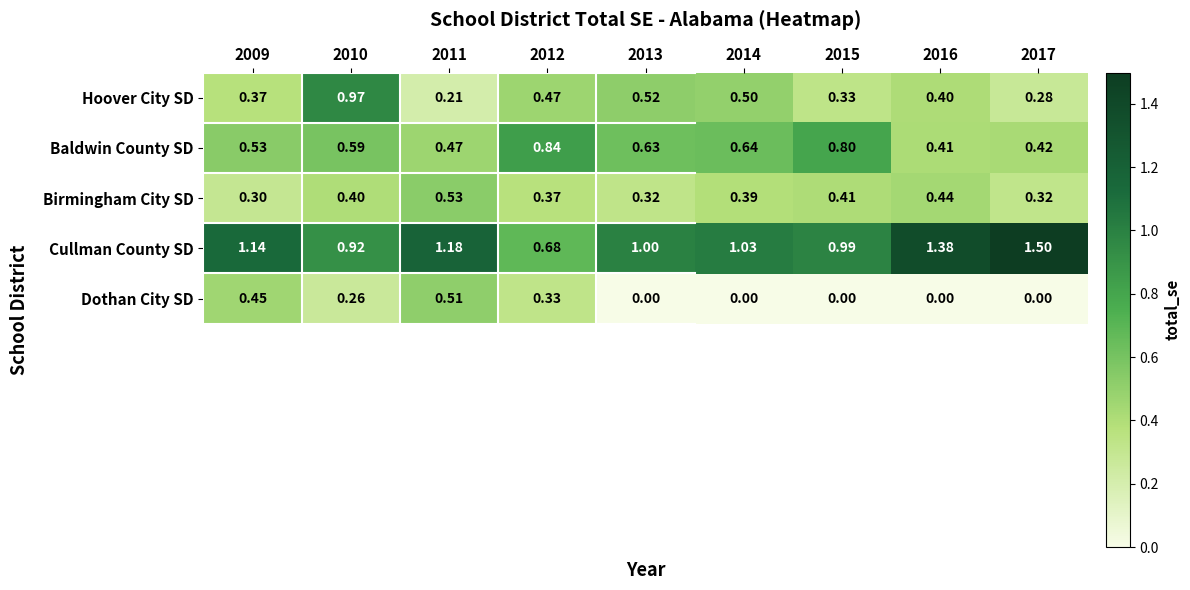

Which series has the largest total across all categories?

Cullman County SD